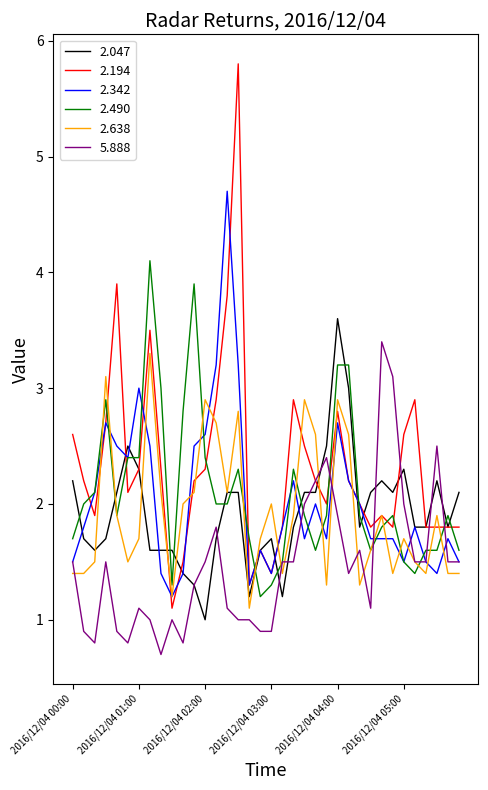

Count the number of data series in this chart.

6